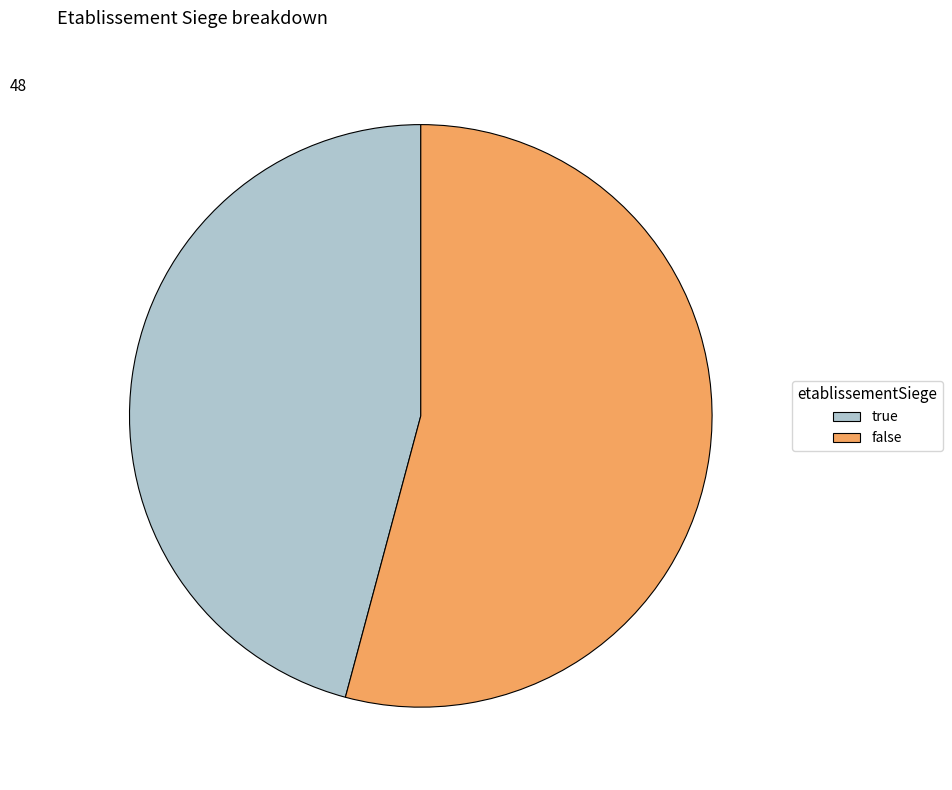

Is the sum of false and true greater than half?

Yes